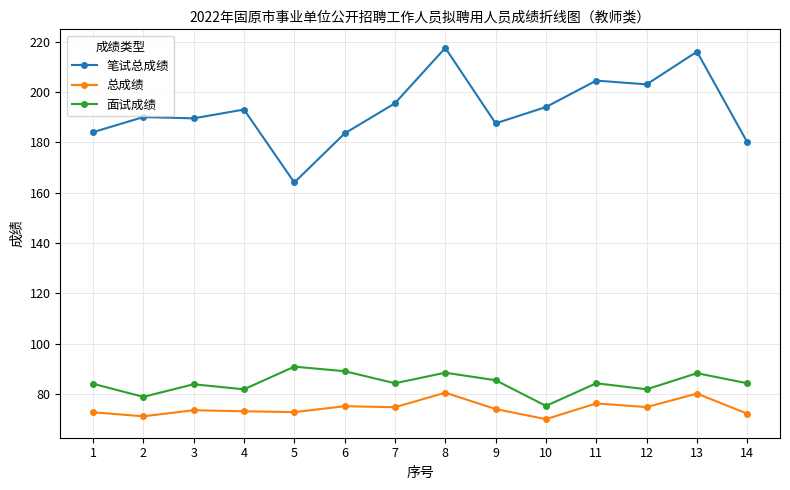

What is the difference between the highest and lowest values at 11?

128.3